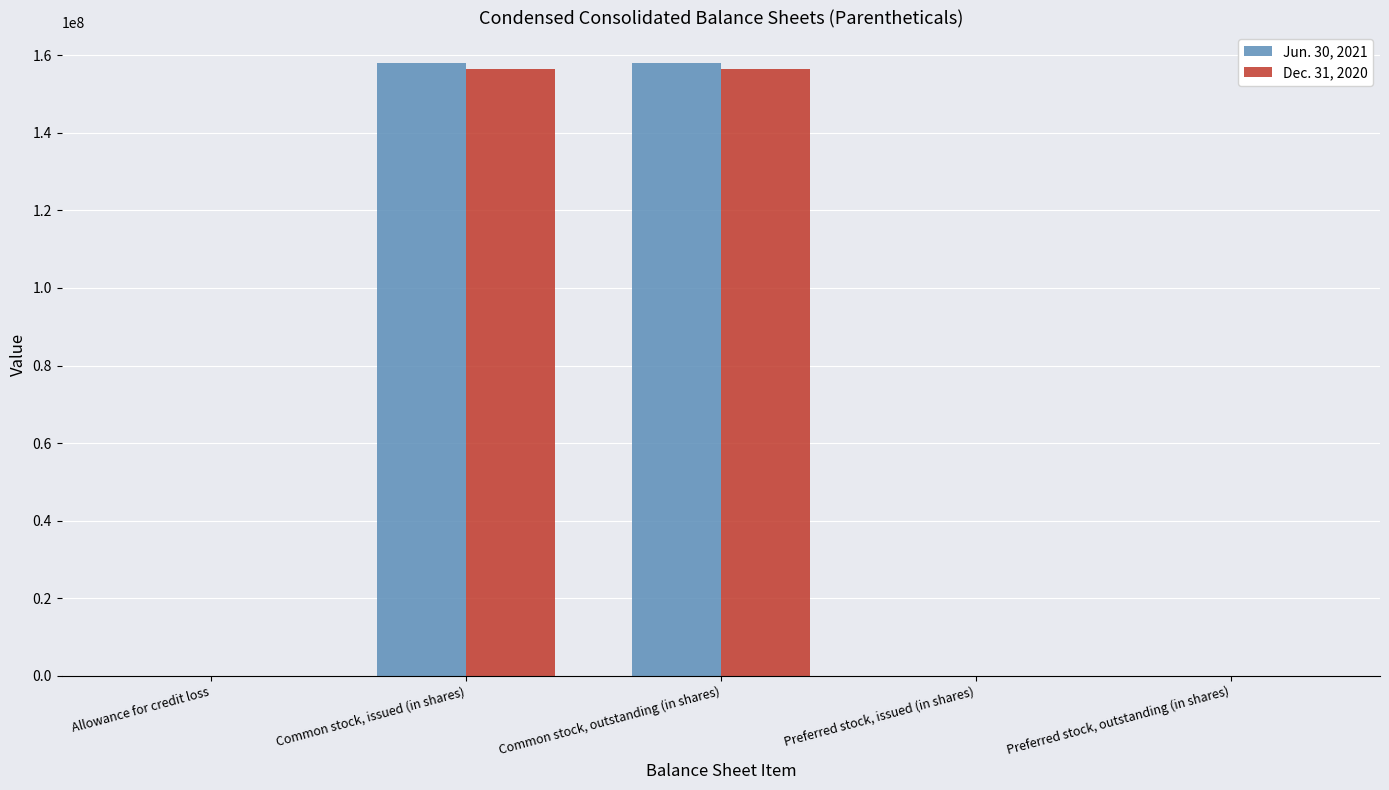

True or false: Dec. 31, 2020 has a value of 156519611 at Common stock, issued (in shares).

True